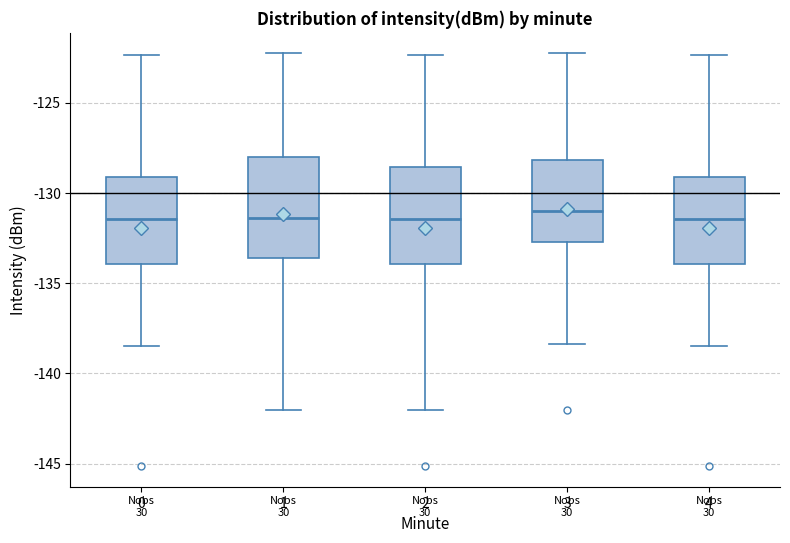

Reading left to right, read every box against the y-axis: the position of its median line, the range the box covers, and the ends of its whiskers. The values are not printed on the chart, so give them approximately, as read against the axis.

0: median -131.5, box -134.0 to -129.0, whiskers -138.5 to -122.5
1: median -131.5, box -133.5 to -128.0, whiskers -142.0 to -122.5
2: median -131.5, box -134.0 to -128.5, whiskers -142.0 to -122.5
3: median -131.0, box -132.5 to -128.0, whiskers -138.5 to -122.5
4: median -131.5, box -134.0 to -129.0, whiskers -138.5 to -122.5